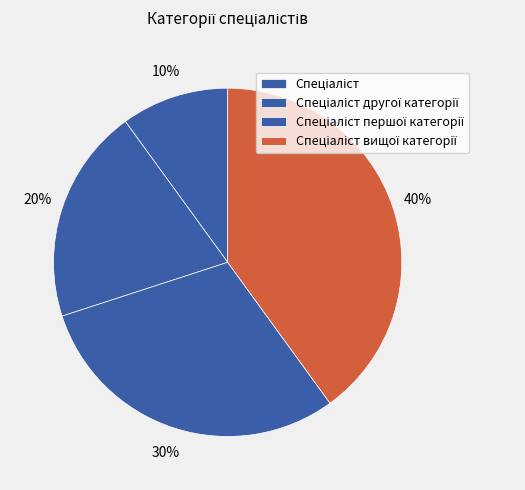

Between Спеціаліст другої категорії and Спеціаліст першої категорії, which is larger?

Спеціаліст першої категорії